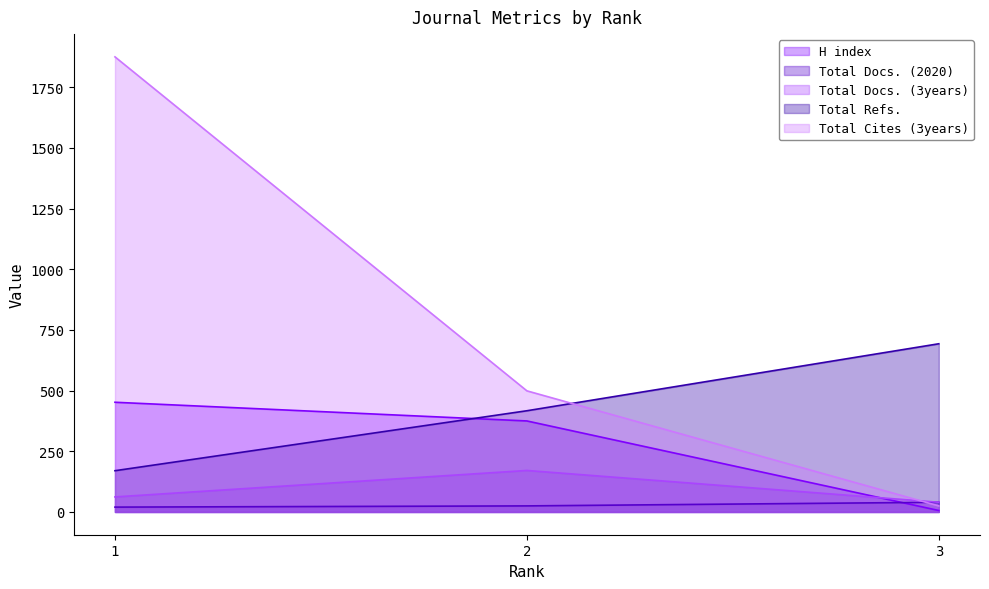

Does the chart have visible grid lines?

No